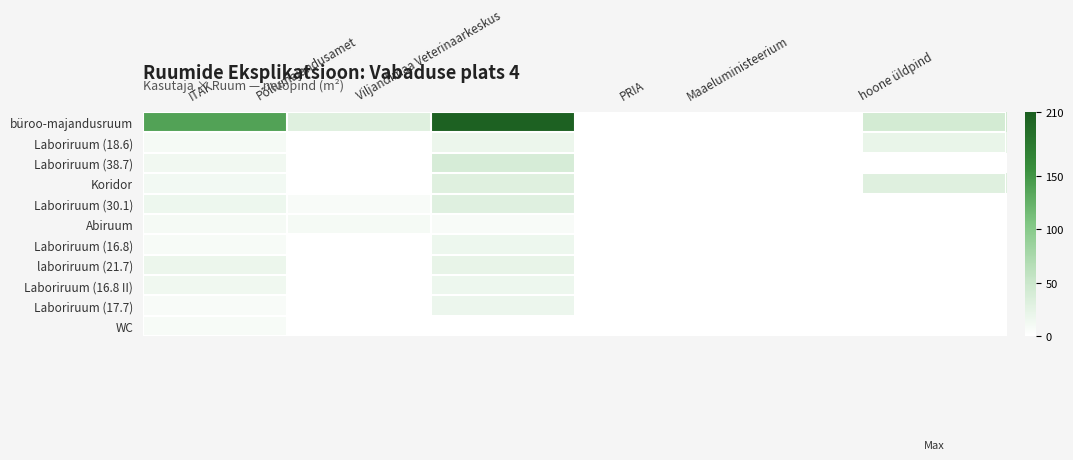

Between Viljandimaa Veterinaarkeskus and ITAK, which is larger?

Viljandimaa Veterinaarkeskus